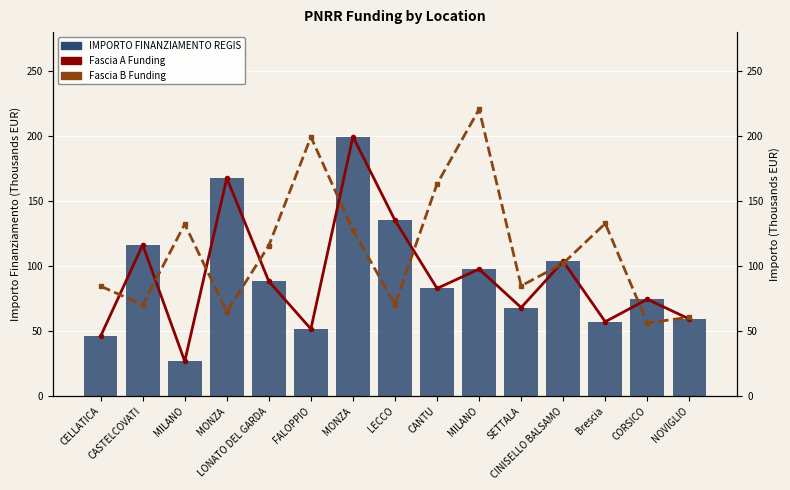

Where is Fascia A Funding nearest to the value 113?

CASTELCOVATI